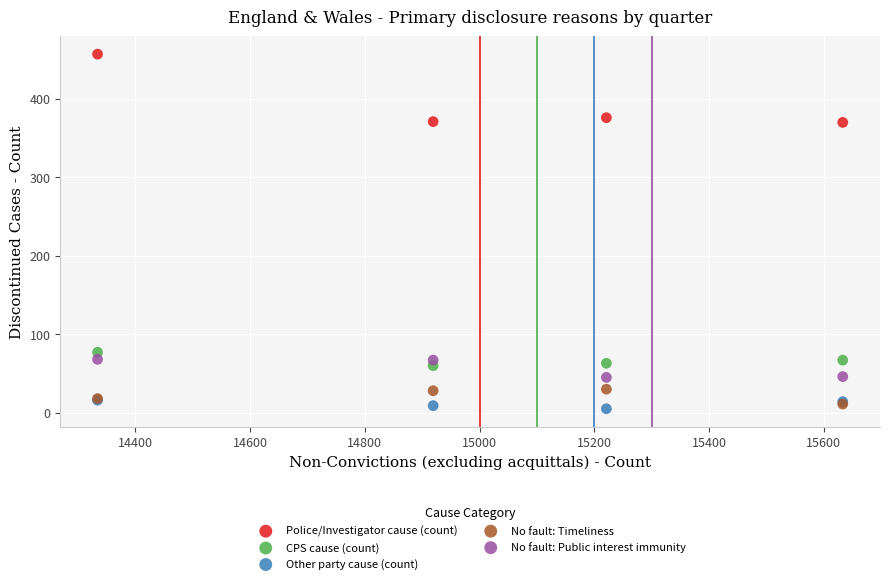

What are all the series names shown in the legend?

Police/Investigator cause (count), CPS cause (count), Other party cause (count), No fault: Timeliness, No fault: Public interest immunity